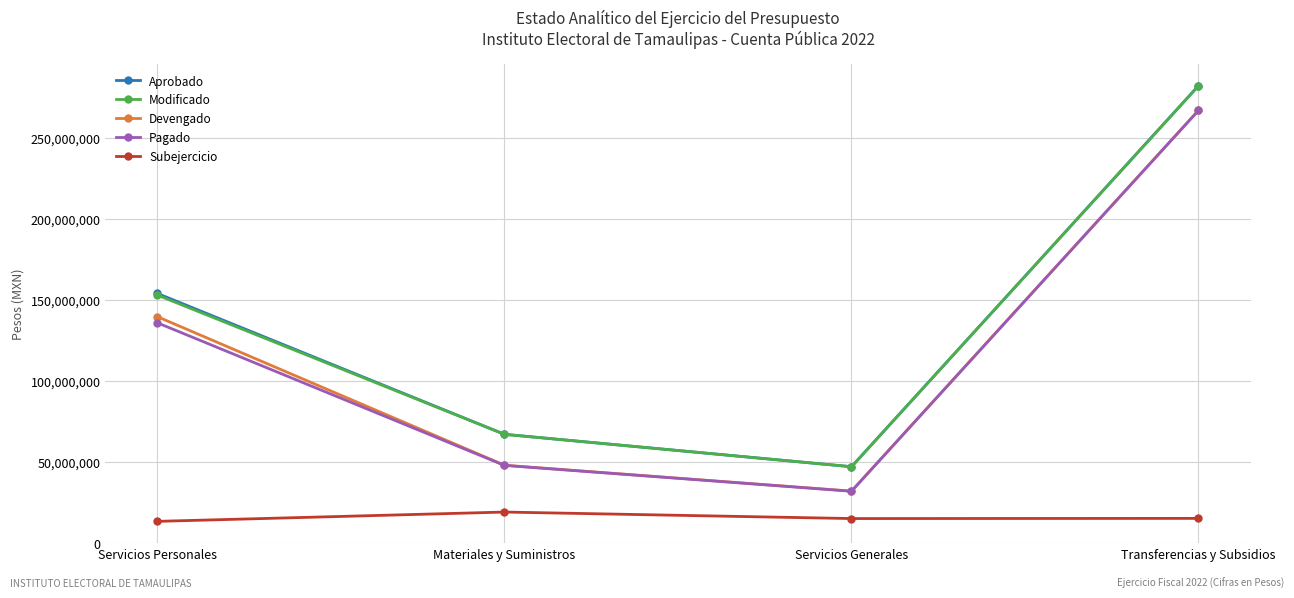

List the labels in order of Modificado value, smallest first.

Servicios Generales, Materiales y Suministros, Servicios Personales, Transferencias y Subsidios